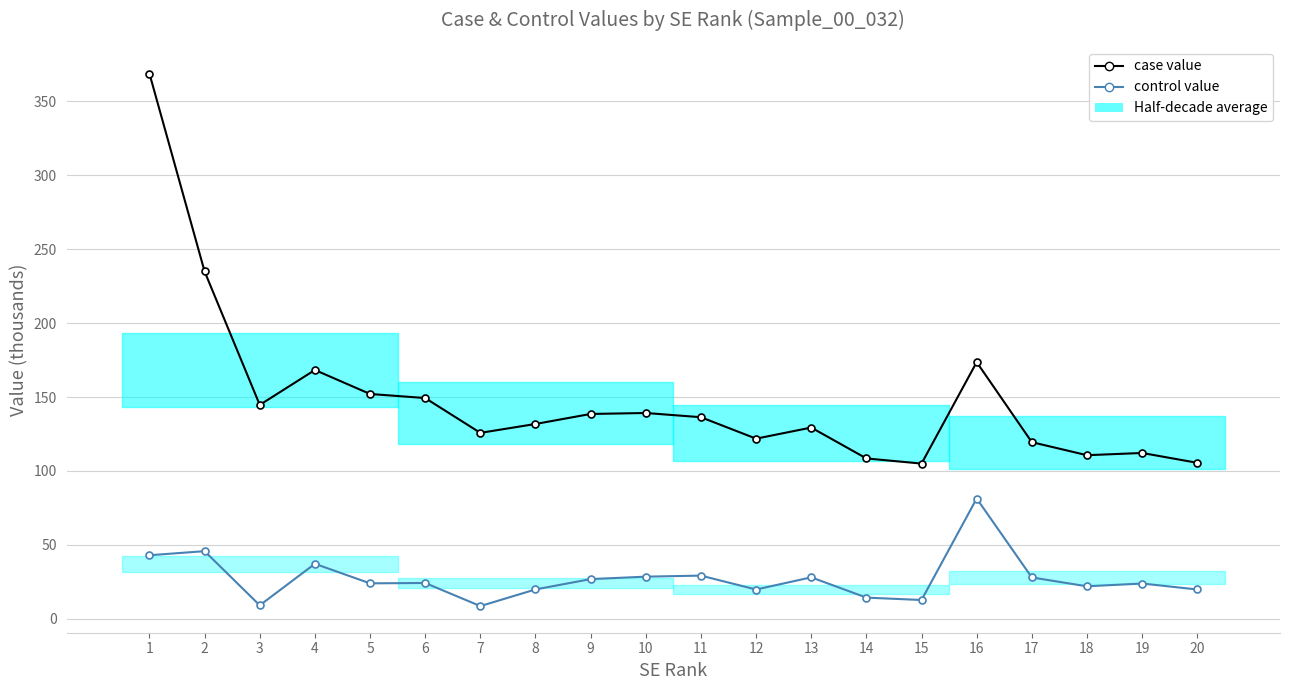

Is the value of control value at 8 greater than the value of case value at 16?

No